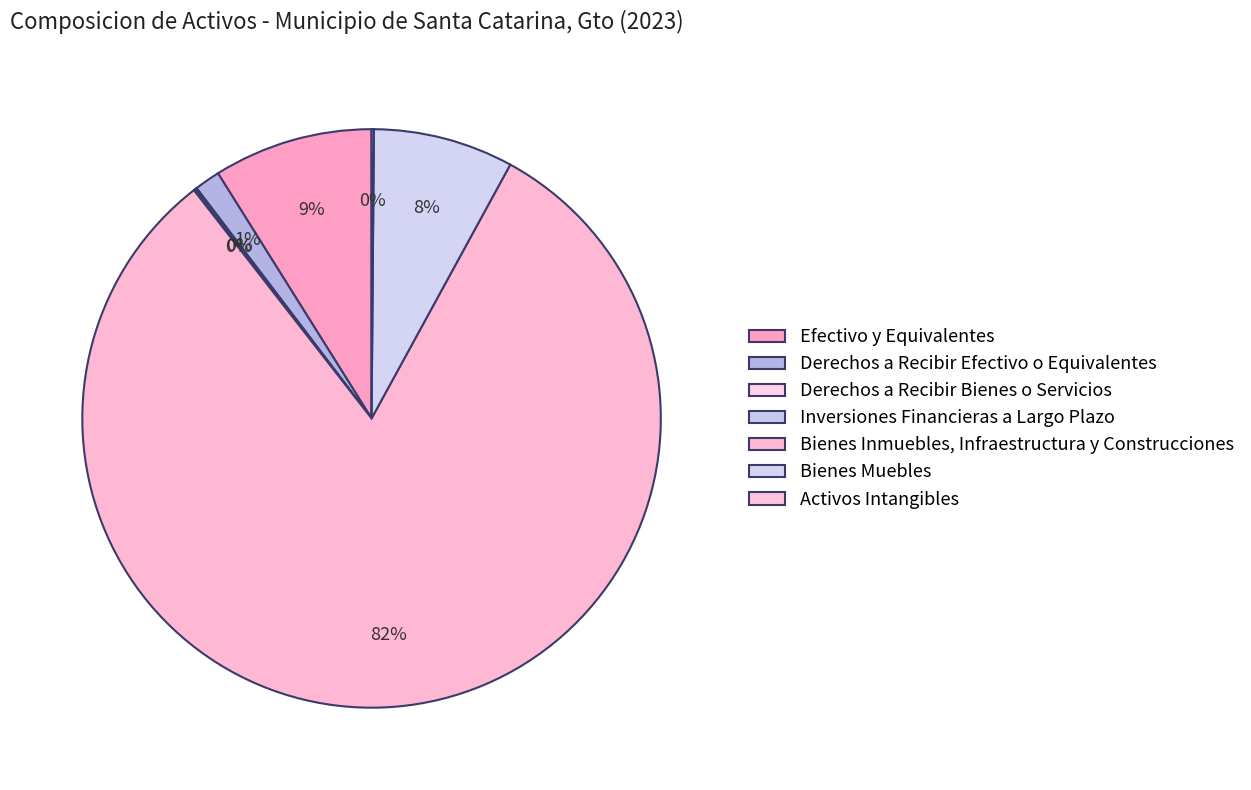

What portion of the pie excludes Bienes Muebles?

92.2%